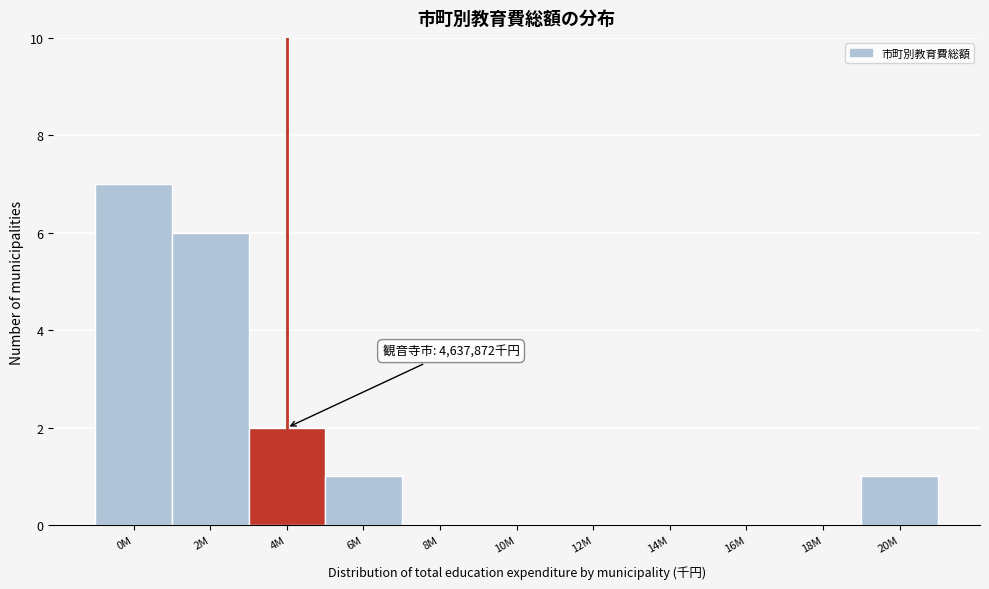

Reading right to left, extract all data points from this chart.

20M=1	18M=0	16M=0	14M=0	12M=0	10M=0	8M=0	6M=1	4M=2	2M=6	0M=7